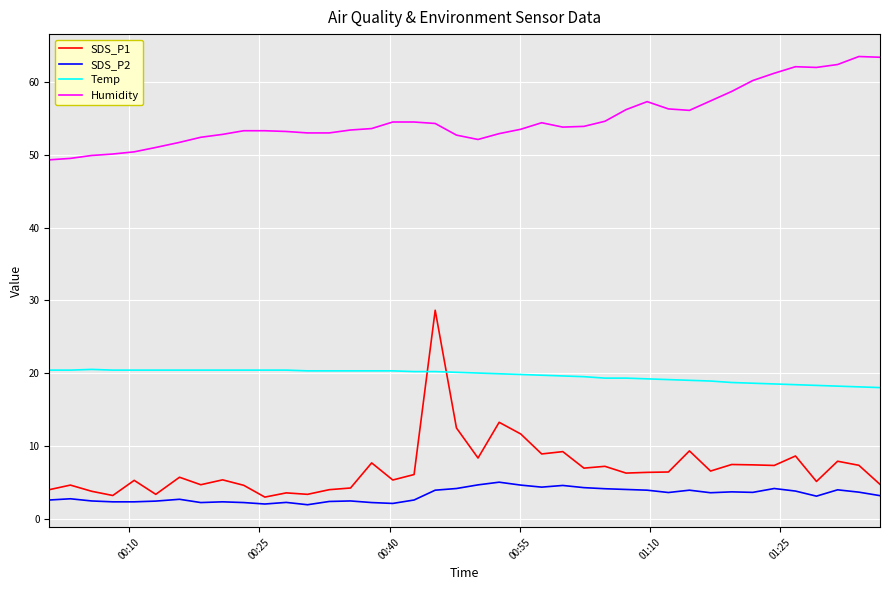

True or false: Humidity and SDS_P2 intersect in this chart.

False